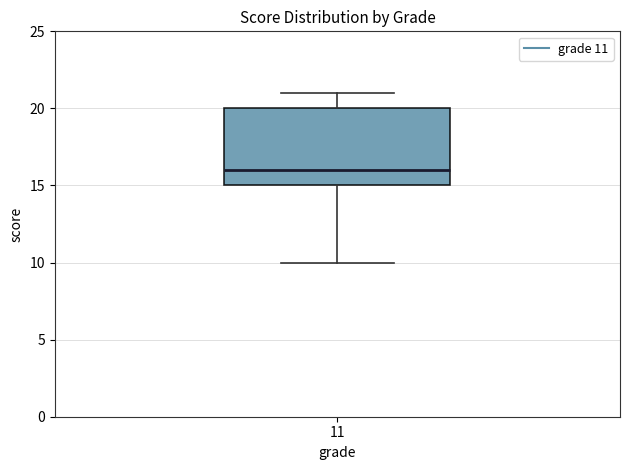

Where does the upper whisker of the box at x = 11 end on the y-axis? The values are not printed on the chart, so give them approximately, as read against the axis.

21